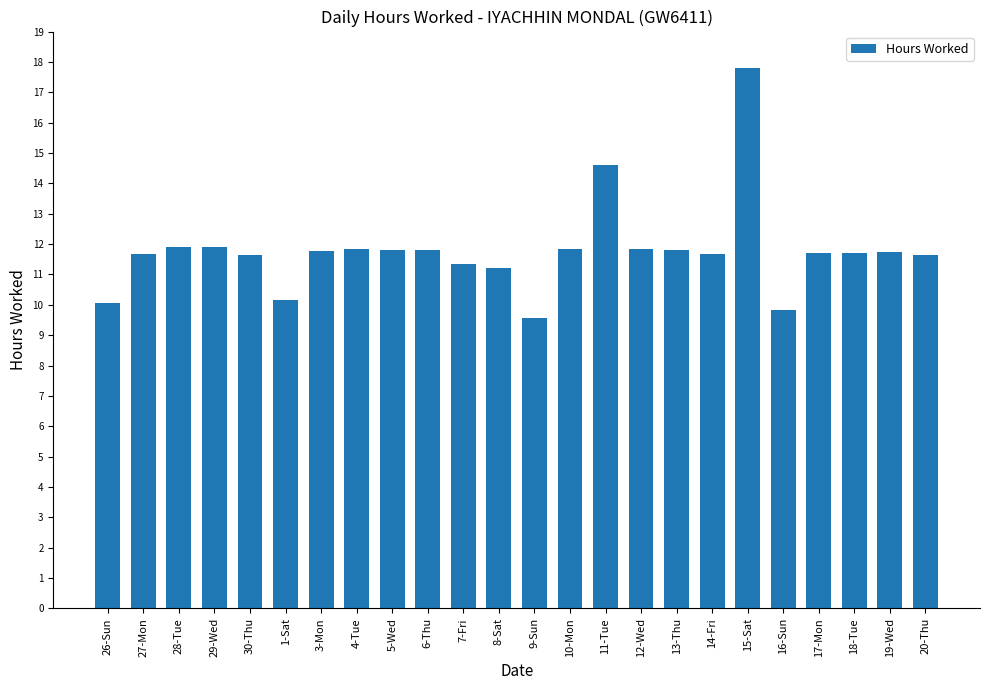

How many bars are there in total?

24